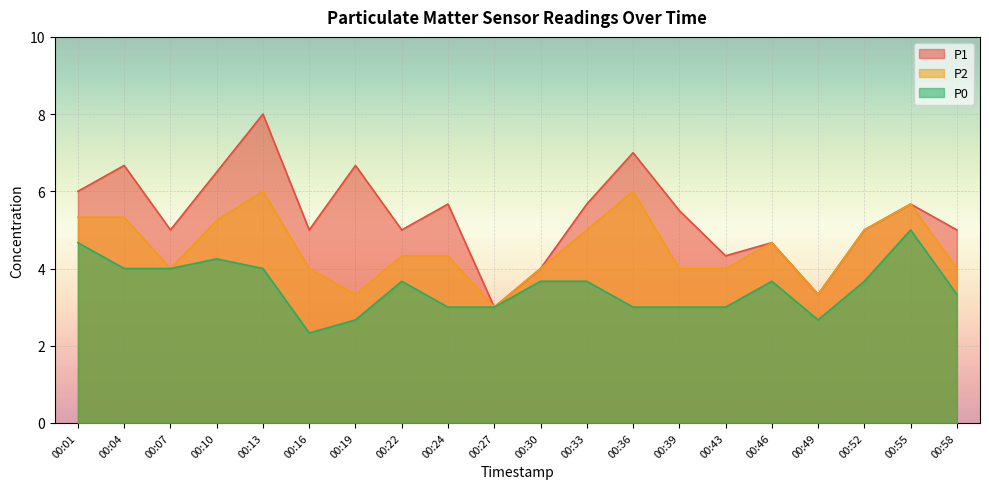

The P1 series shows 3.3 at 00:49. True or false?

True